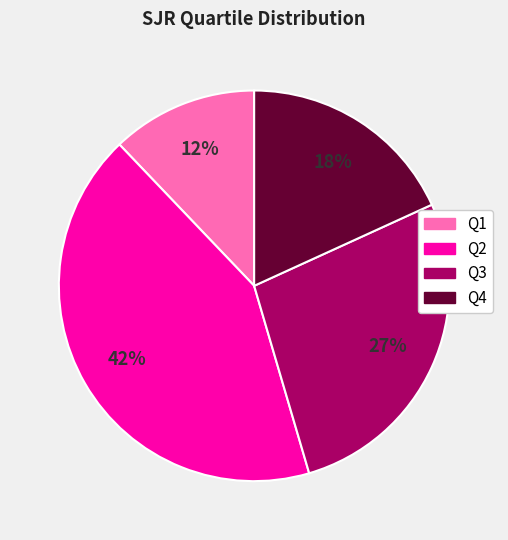

Is it true that Q2 is 57% of the pie?

False